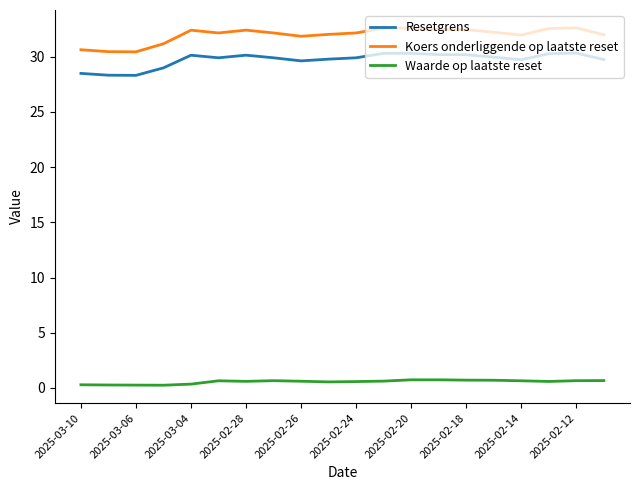

True or false: Resetgrens and Waarde op laatste reset cross at least once.

False